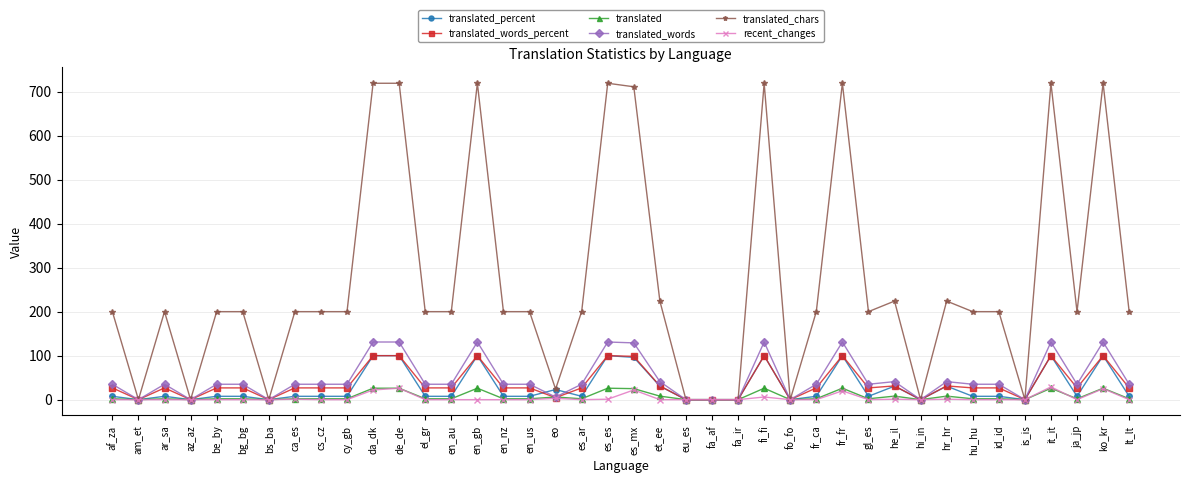

Which series changed the most between es_mx and hu_hu?

translated_chars